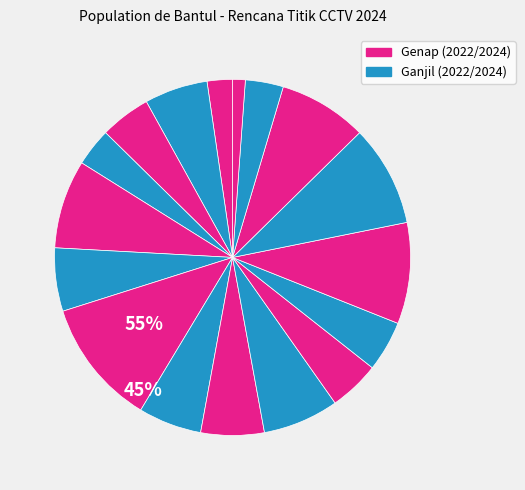

Count the number of slices in the pie.

17